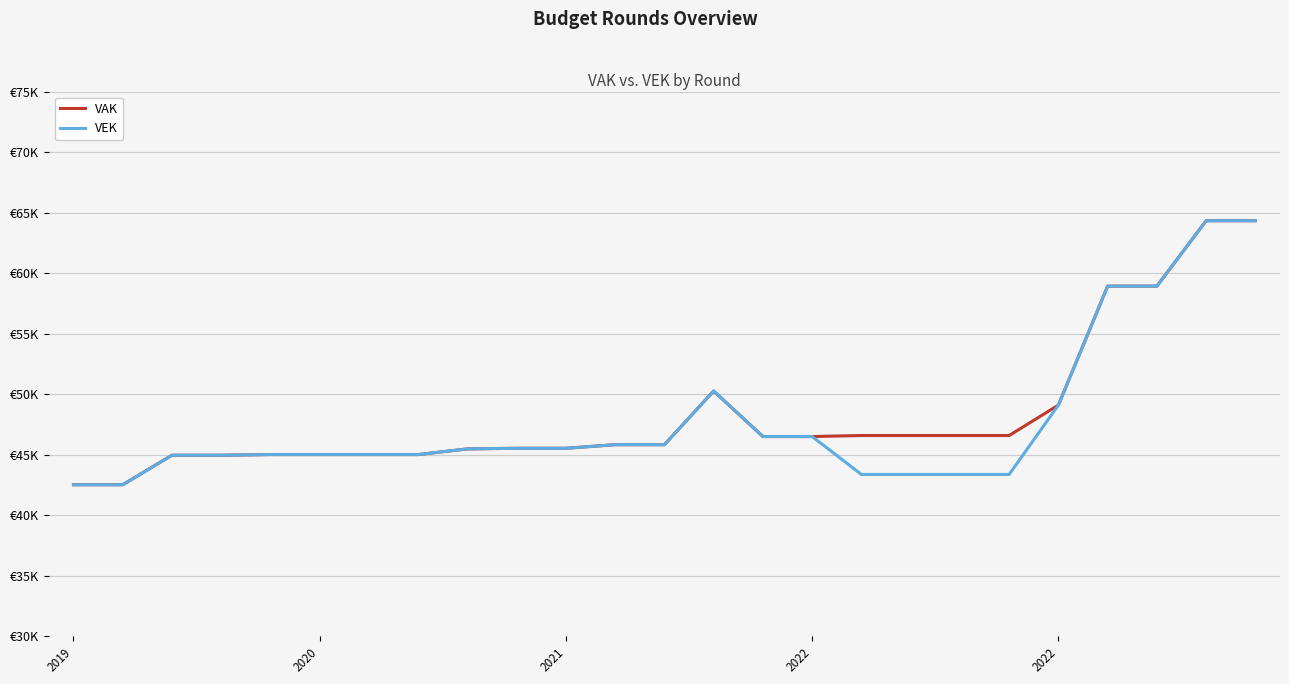

At which category is the sum across all series the highest?

23